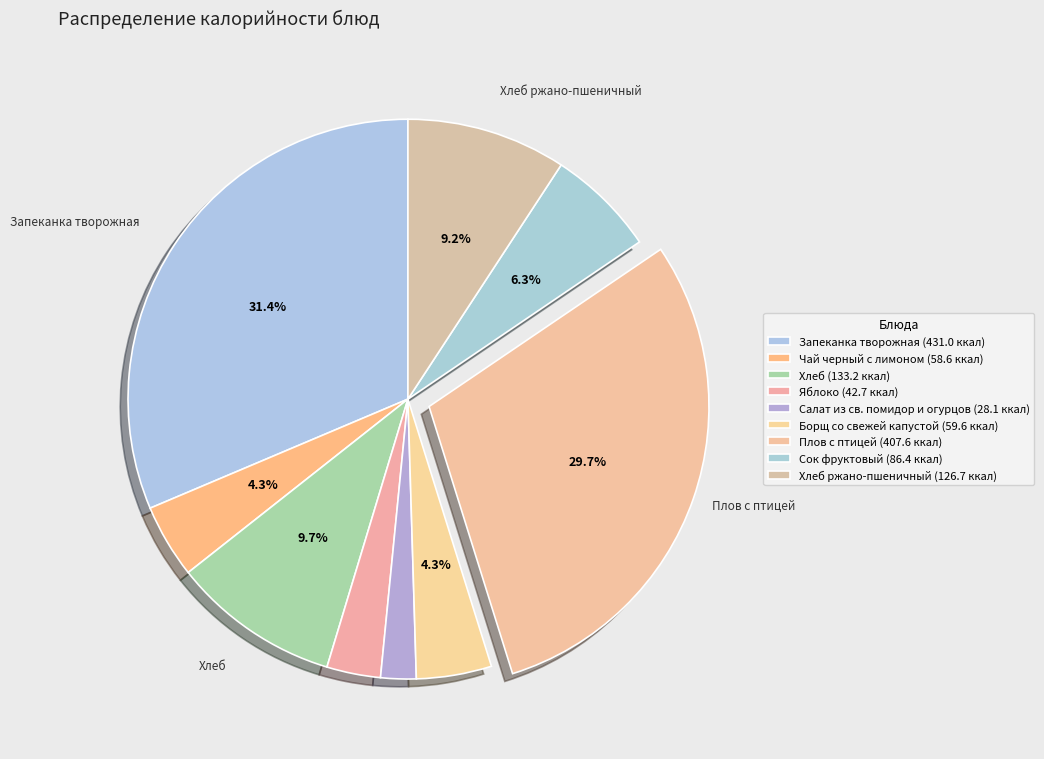

How many segments does this pie chart have?

9